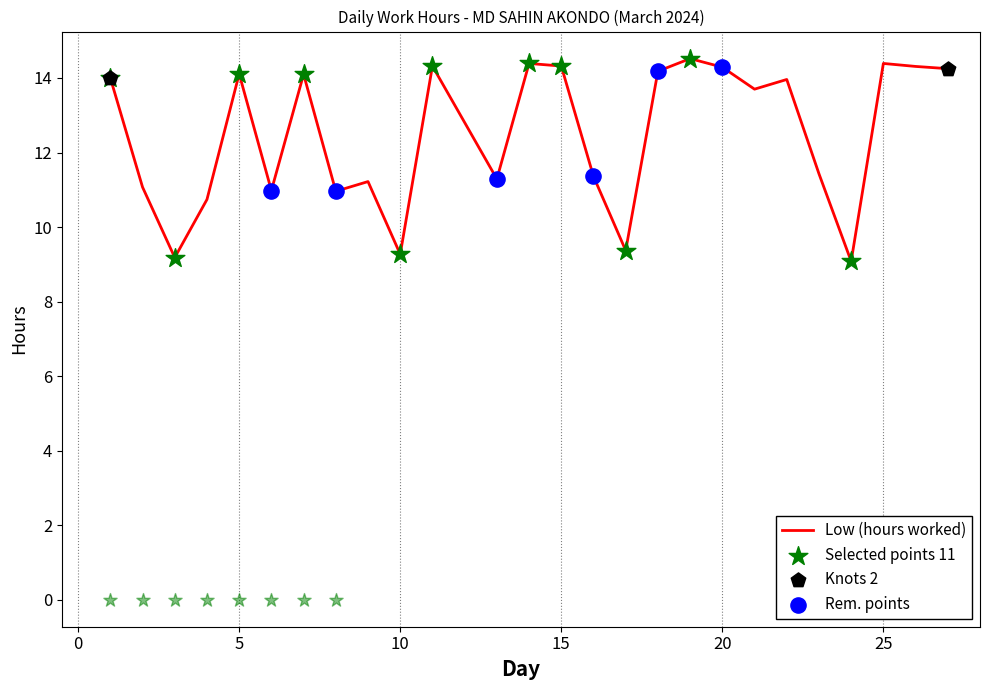

What is the ratio of the value at 17 to the value at 14?

0.7